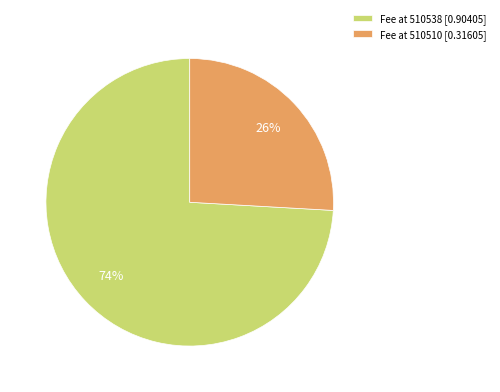

True or false: Fee at 510538 [0.90405] accounts for 64% of the total.

False